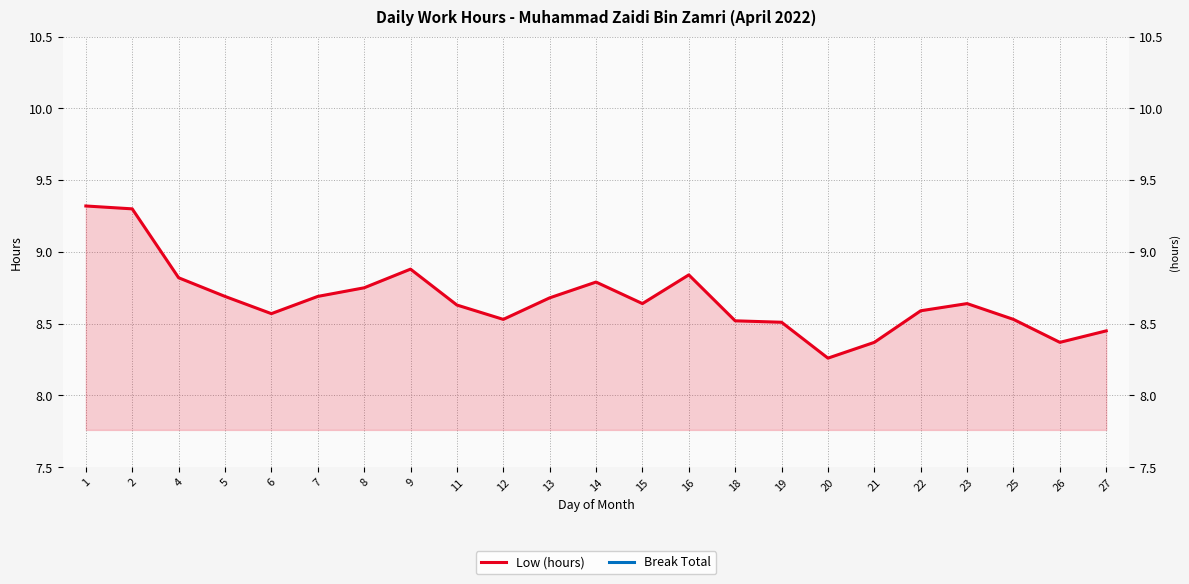

At which category is the sum across all series the highest?

1